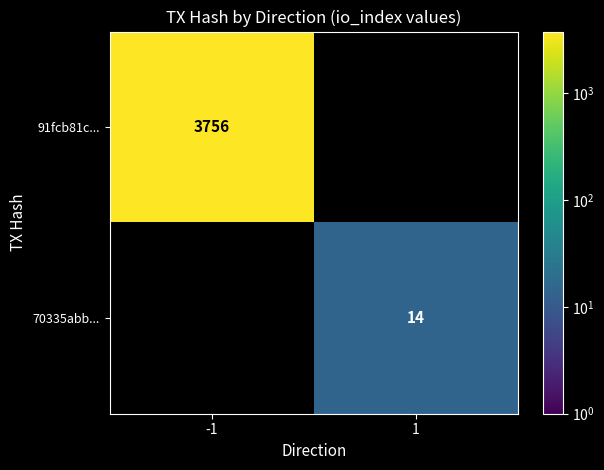

Is the value of 70335abb... at 1 greater than the value of 91fcb81c... at -1?

No